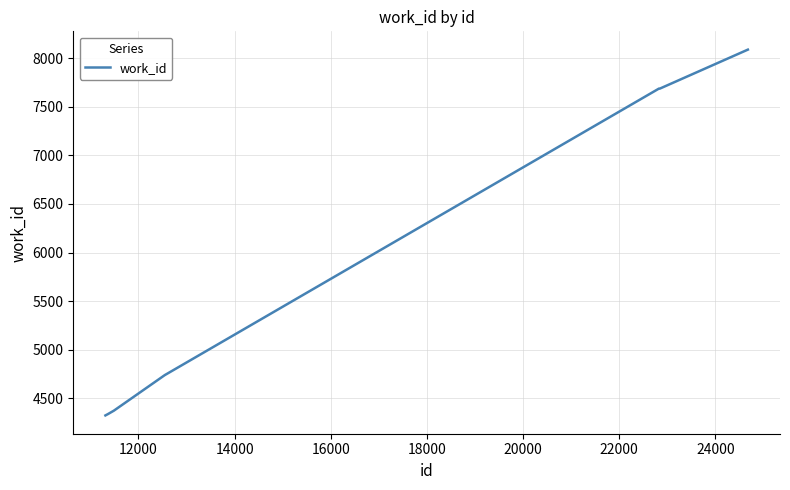

What is the sum of all values?

45988